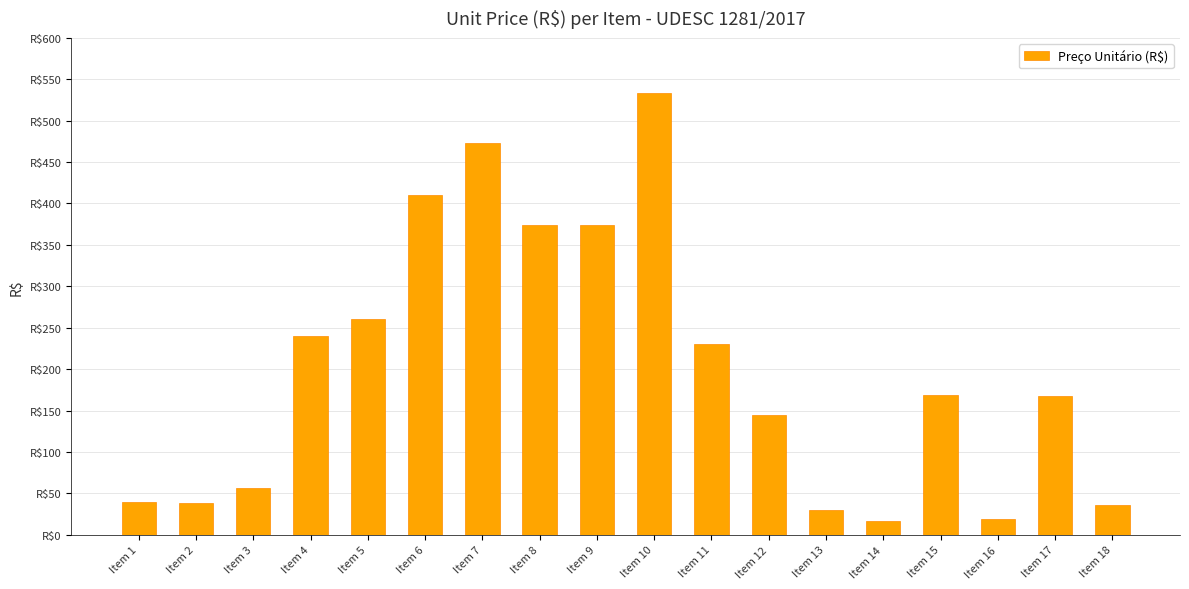

The chart shows a value of 58.2 at Item 1. True or false?

False